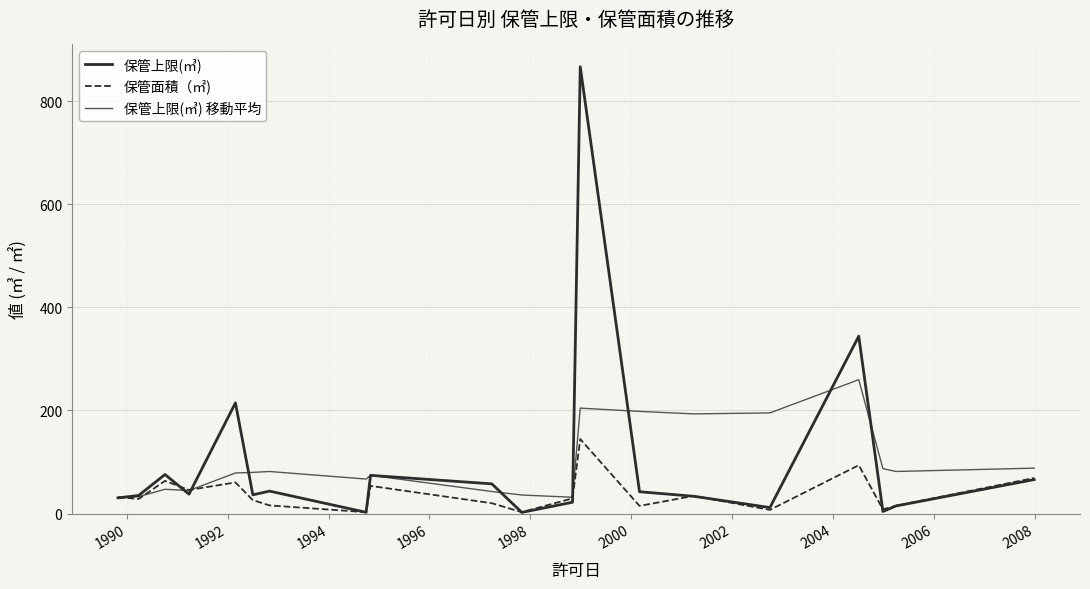

Which series has the widest spread of values?

保管上限(㎥)